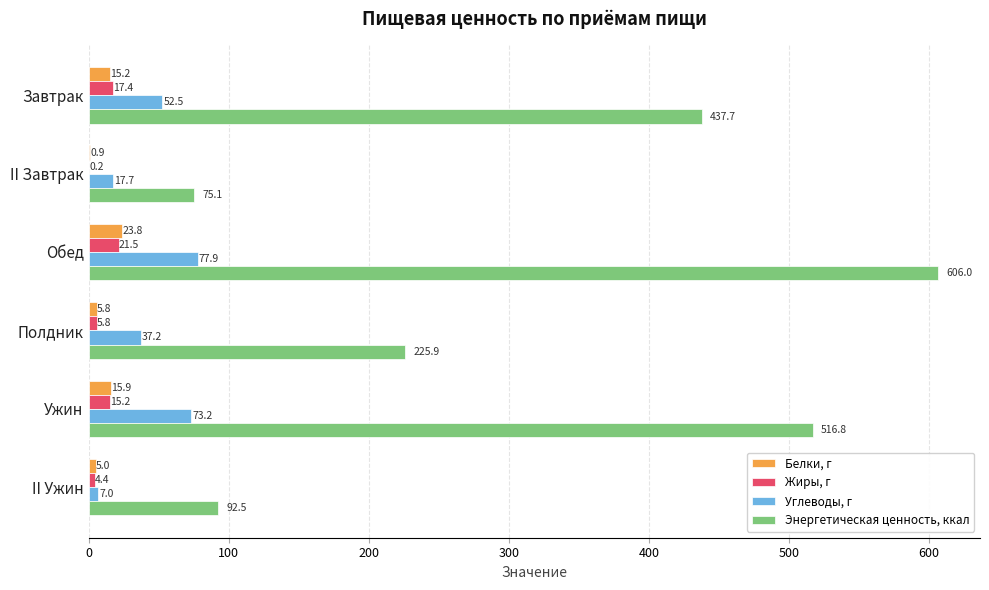

Which series has the largest range (max minus min)?

Энергетическая ценность, ккал